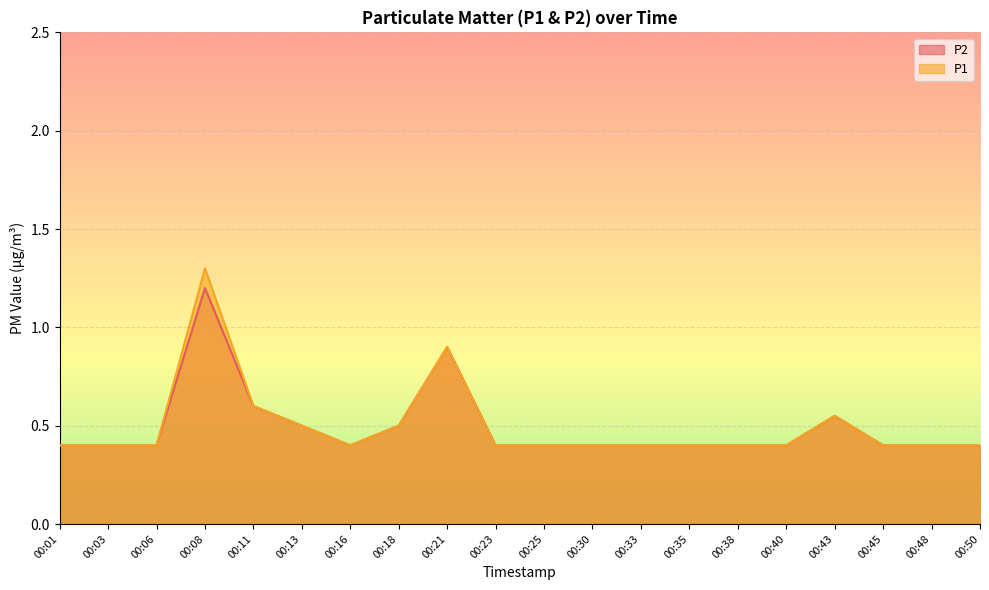

True or false: P2 and P1 intersect in this chart.

False